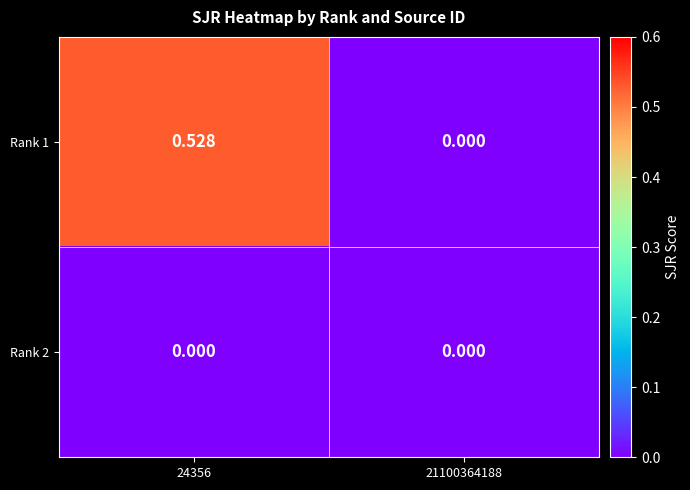

Between 24356 and 21100364188, which series saw the biggest shift?

Rank 1